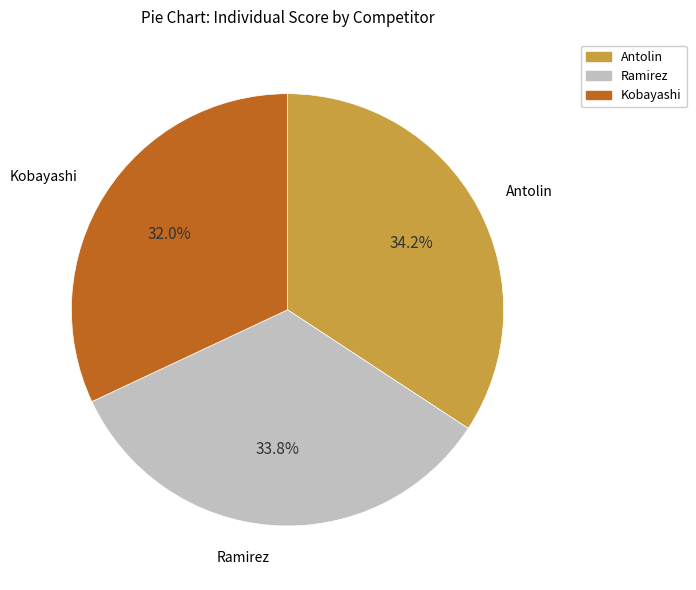

The Antolin slice represents 47% of the pie. True or false?

False